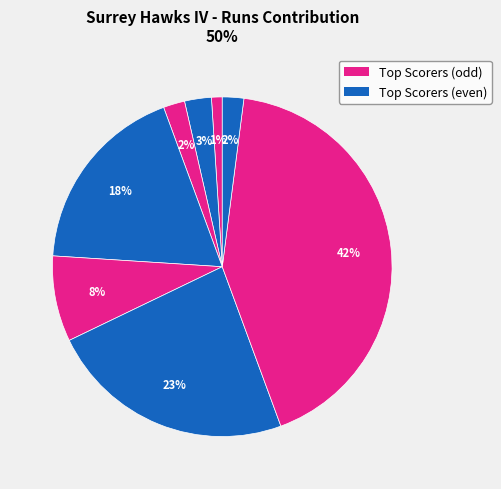

How many segments does this pie chart have?

8